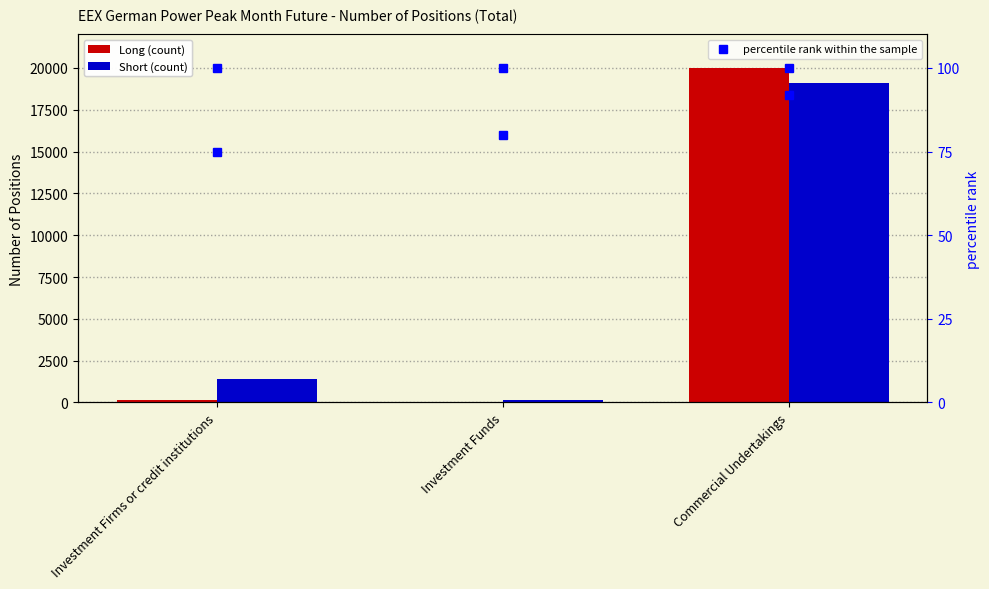

What is the maximum value for Long?

20007